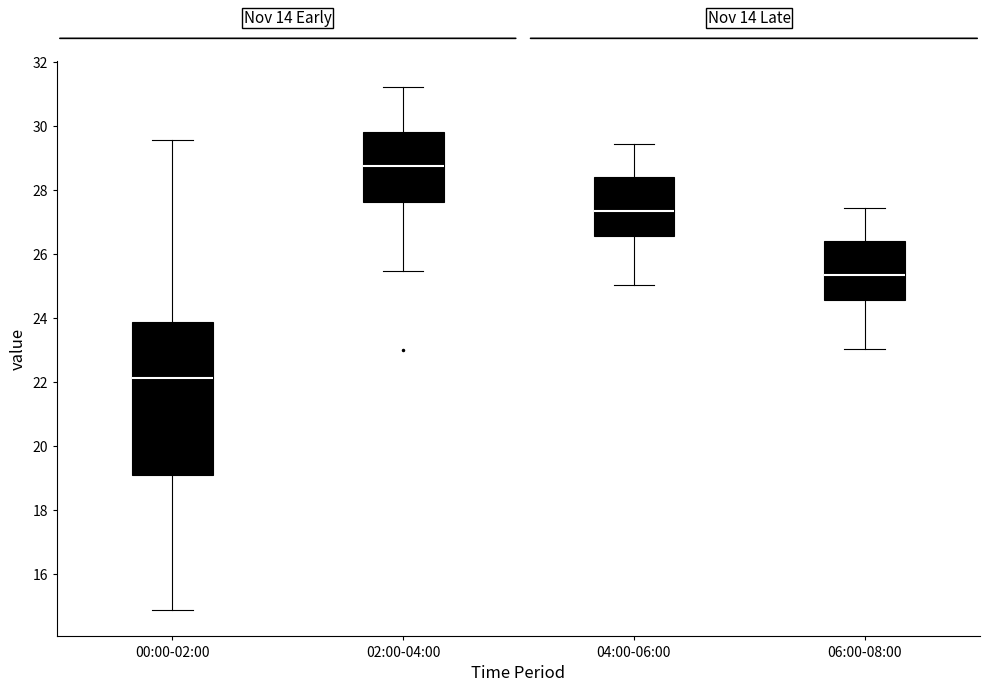

Reading left to right, read every box against the y-axis: the position of its median line, the range the box covers, and the ends of its whiskers. The values are not printed on the chart, so give them approximately, as read against the axis.

00:00-02:00: median 22.2, box 19.0 to 23.8, whiskers 14.8 to 29.6
02:00-04:00: median 28.8, box 27.6 to 29.8, whiskers 25.4 to 31.2
04:00-06:00: median 27.4, box 26.6 to 28.4, whiskers 25.0 to 29.4
06:00-08:00: median 25.4, box 24.6 to 26.4, whiskers 23.0 to 27.4